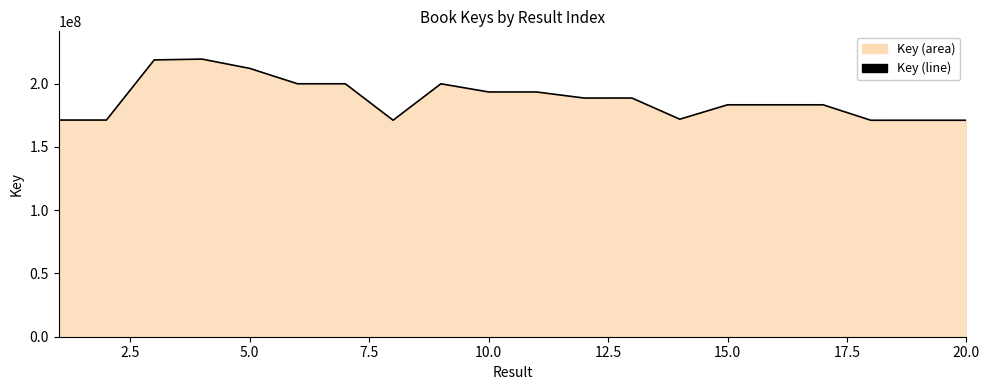

What is the minimum value shown in the chart?

171102277